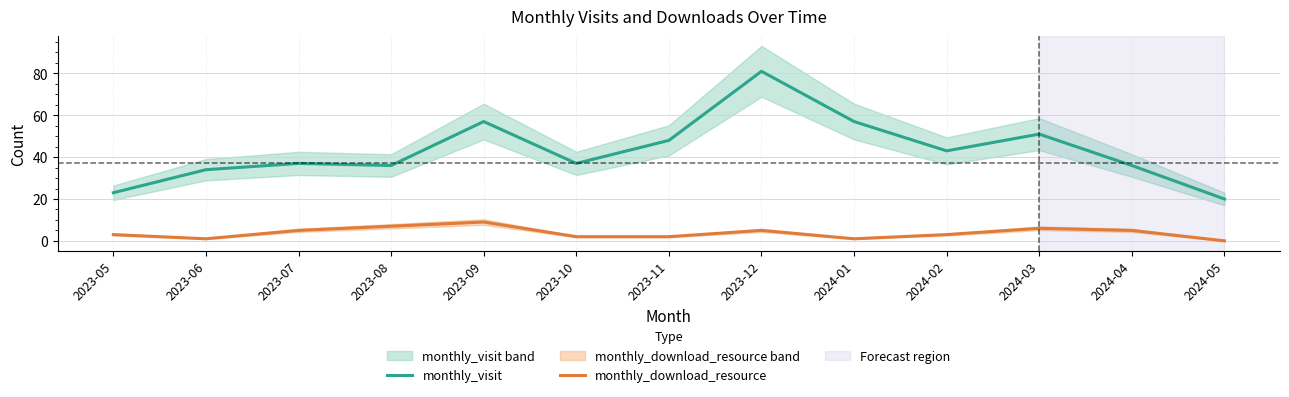

Is it true that monthly_visit equals 20 at 2023-10?

False